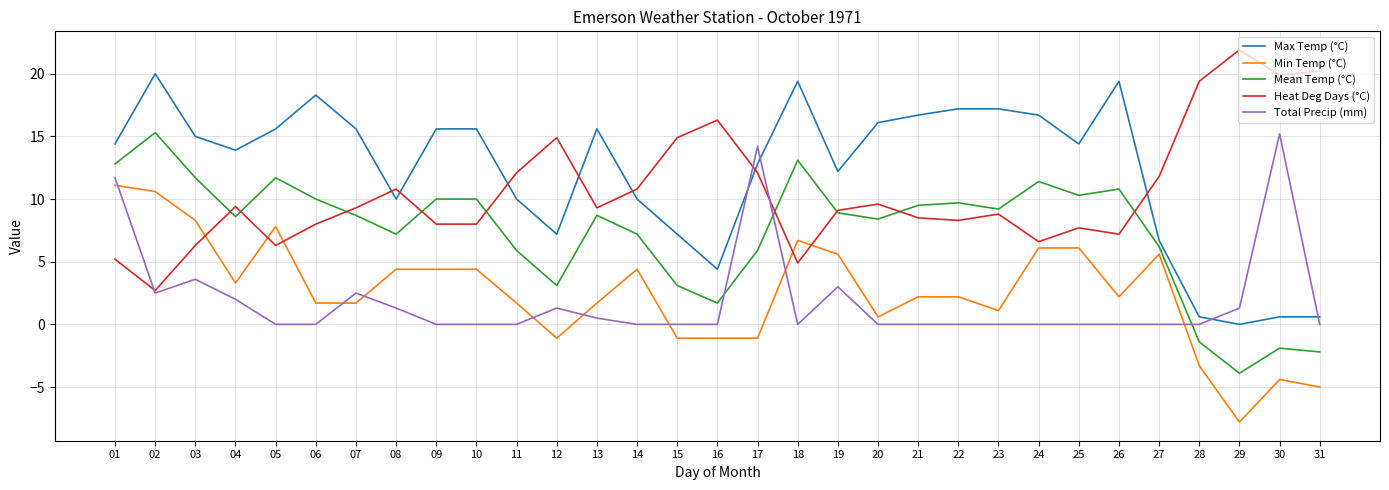

What is the difference between the maximum and minimum values in the Min Temp (°C) series?

18.9